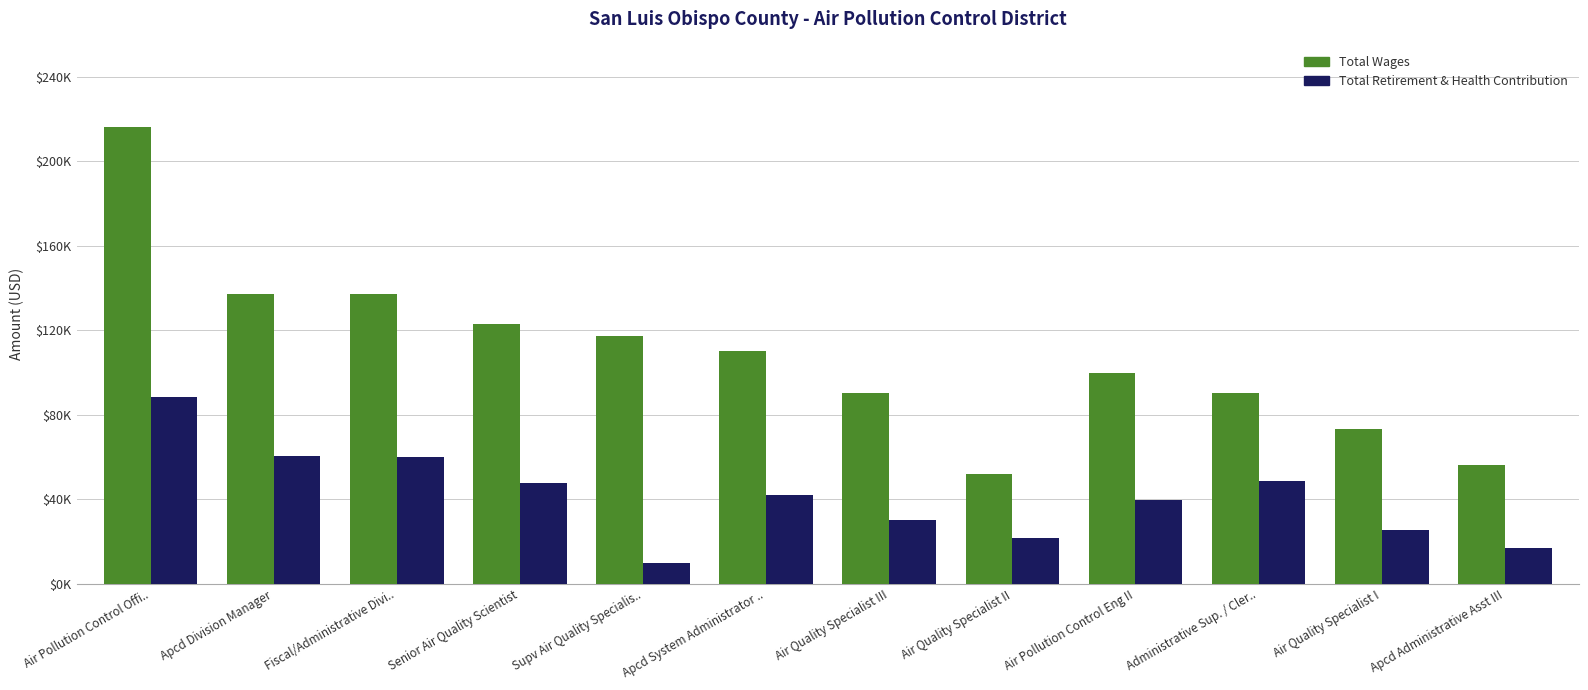

What is the sum of all Total Retirement & Health Contribution values?

491925.3